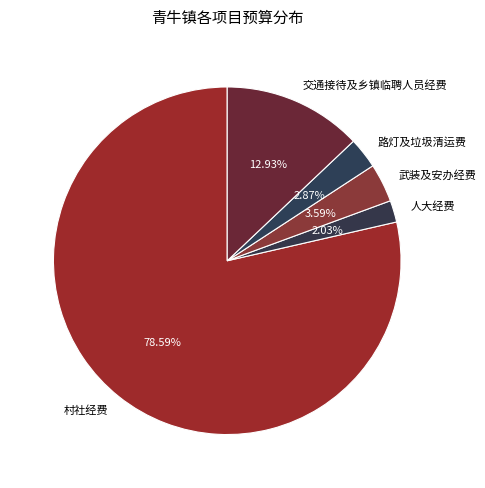

Which slice is the largest?

村社经费